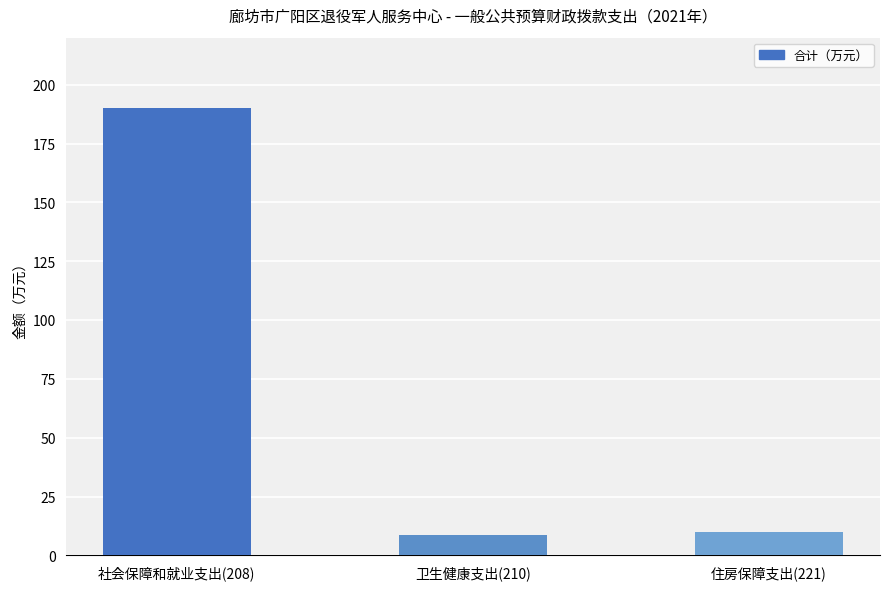

Where does the data first go above 9?

社会保障和就业支出(208)